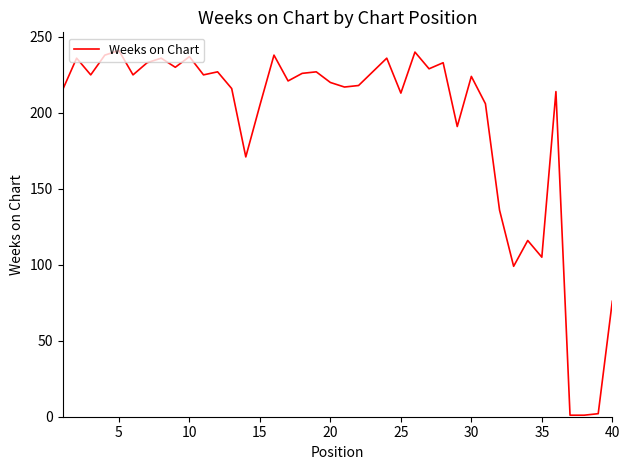

True or false: the data has more than 1 interior local peaks.

True